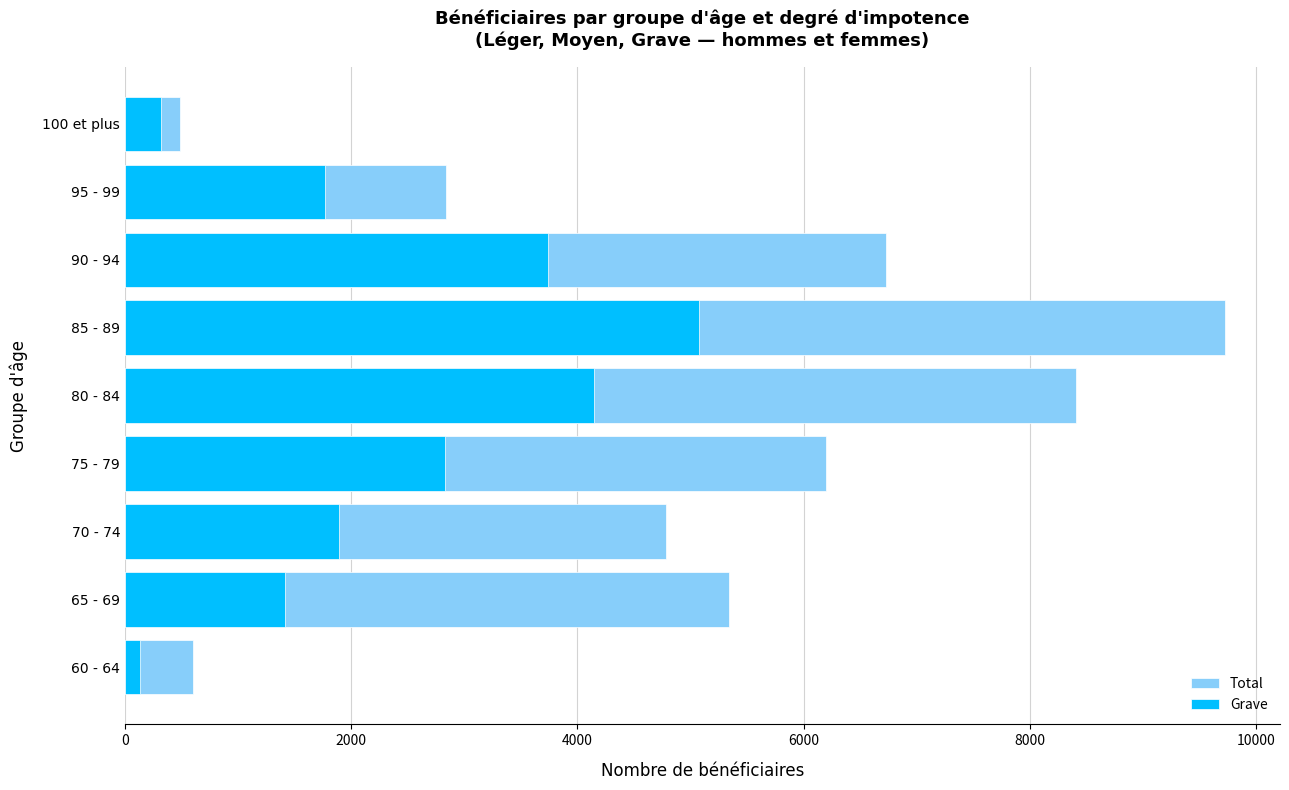

Rank the series by their average value, from lowest to highest.

Grave, Total